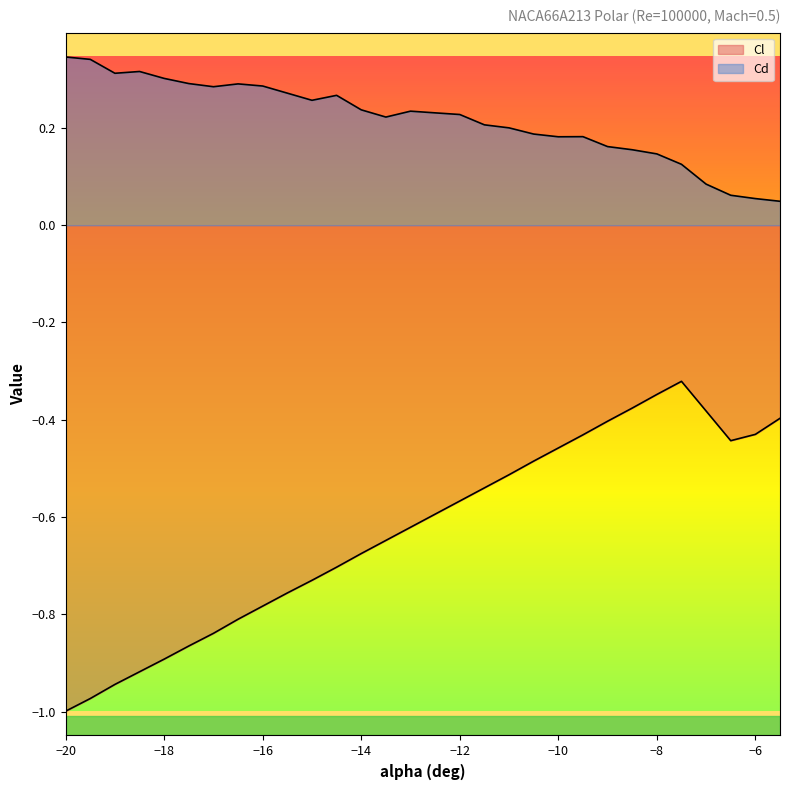

List the series in order of their peak value, lowest first.

Cl, Cd